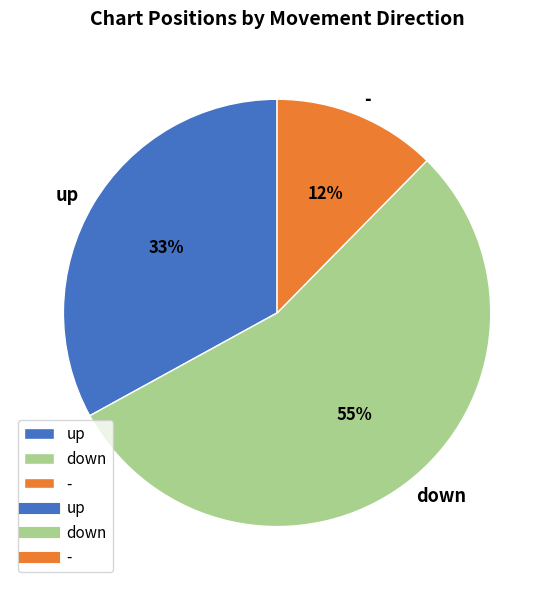

Approximately how many times larger is the value at up compared to down?

0.6